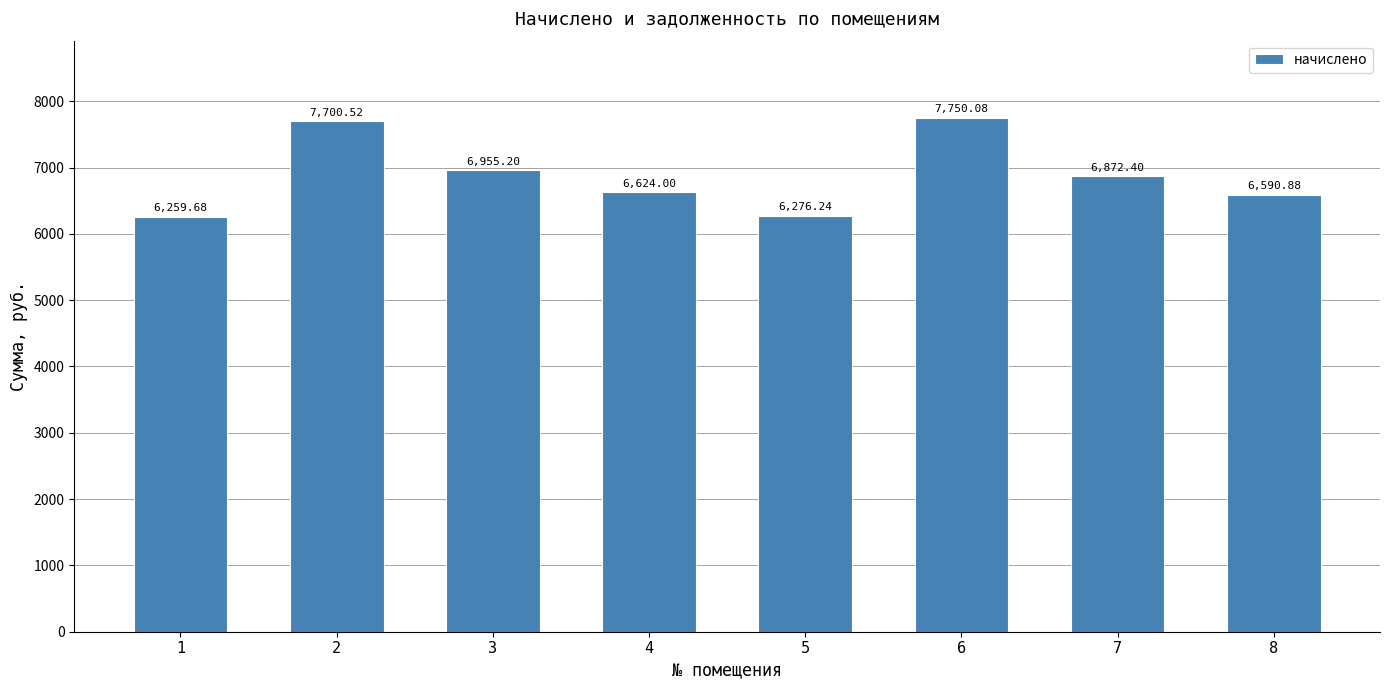

Reading right to left, extract all data points from this chart.

8=6590.9	7=6872.4	6=7750.1	5=6276.2	4=6624.0	3=6955.2	2=7700.5	1=6259.7